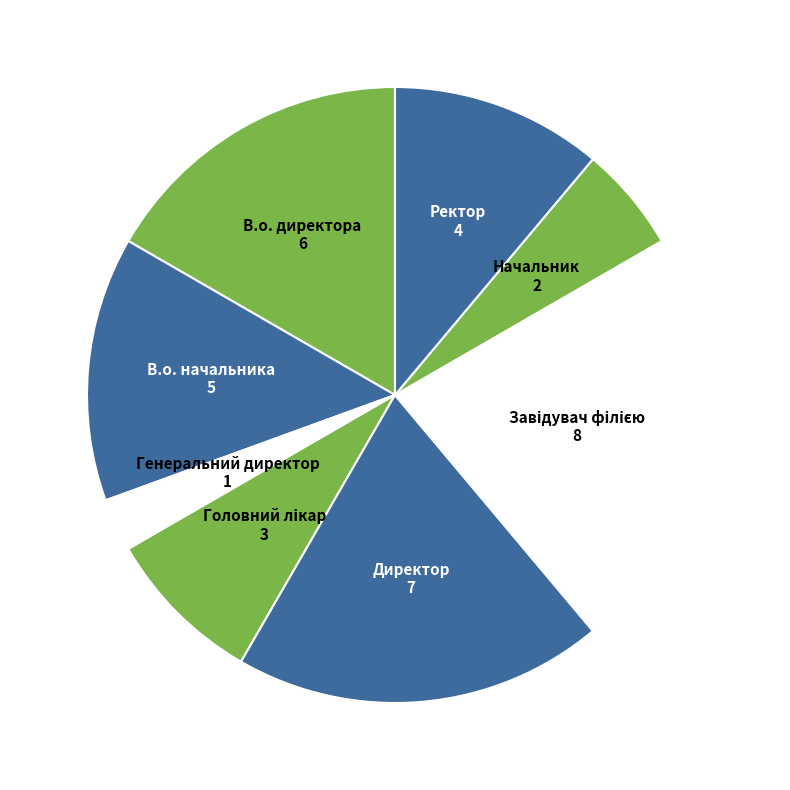

How many slices are in this pie chart?

8